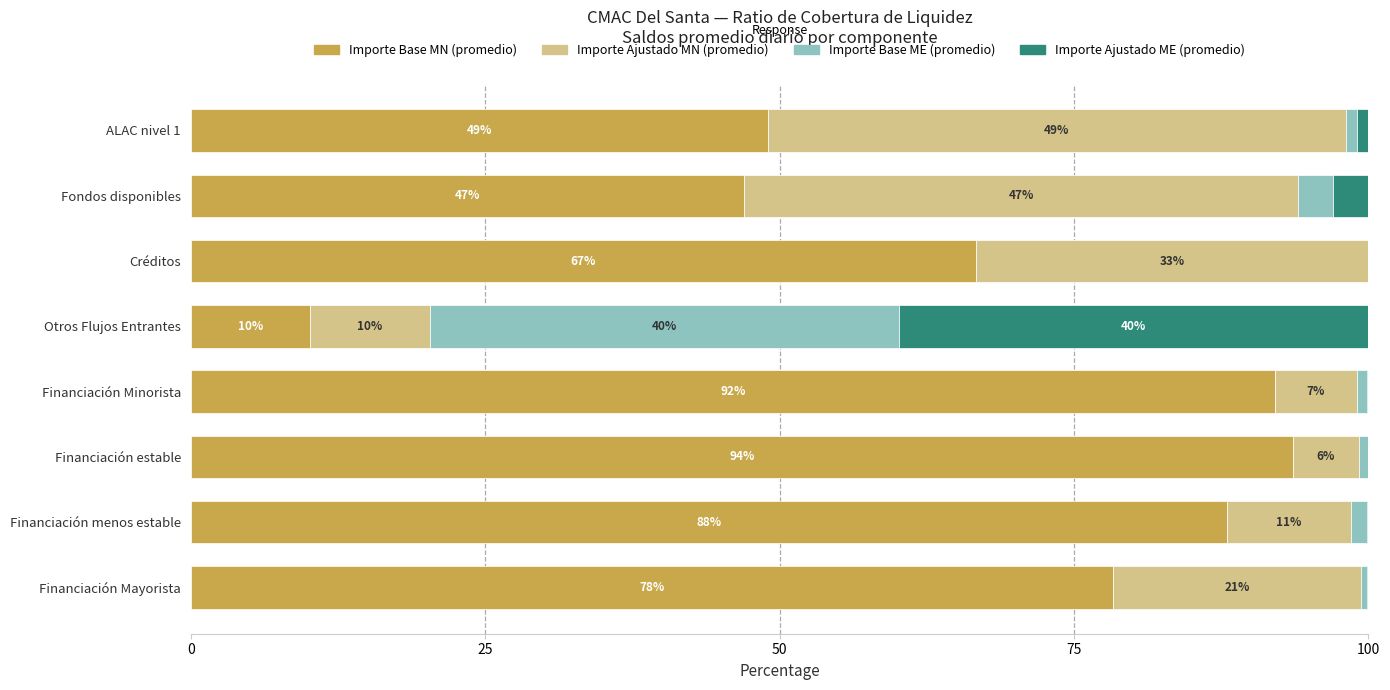

How many categories are shown in the chart?

8